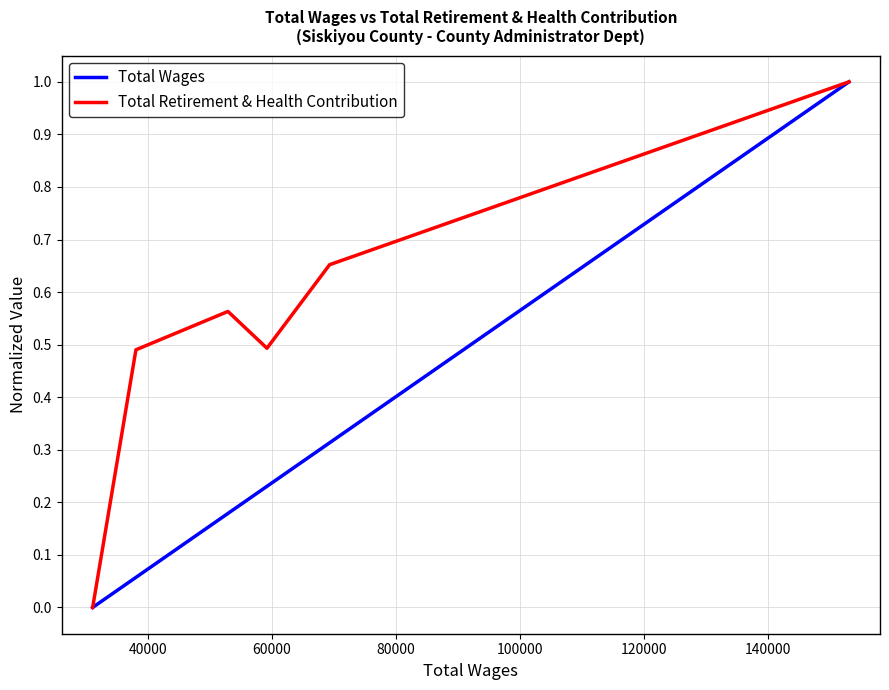

List the series in order of their overall mean, highest first.

Total Retirement & Health Contribution, Total Wages